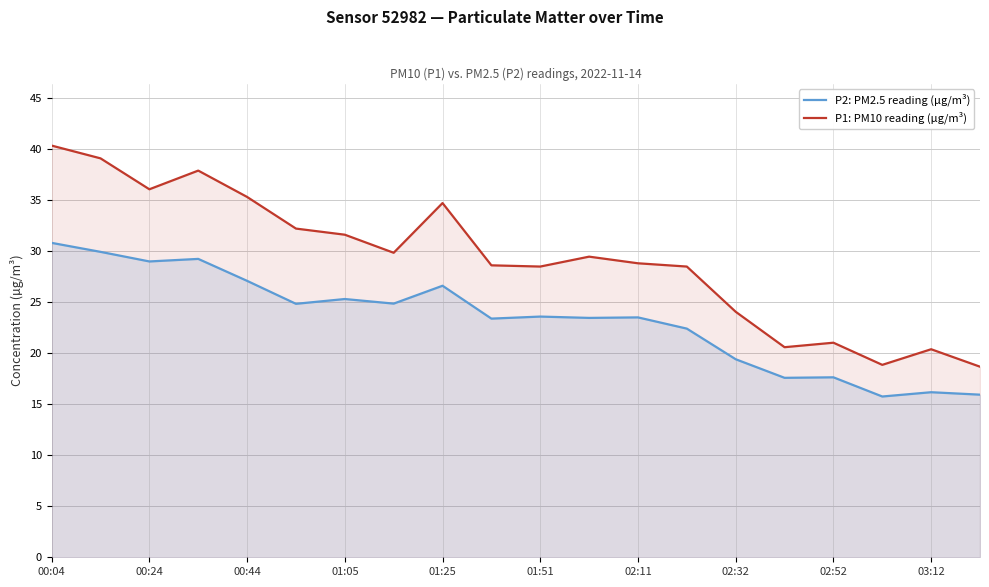

Where is the first local minimum for P1: PM10 reading (µg/m³)?

00:24